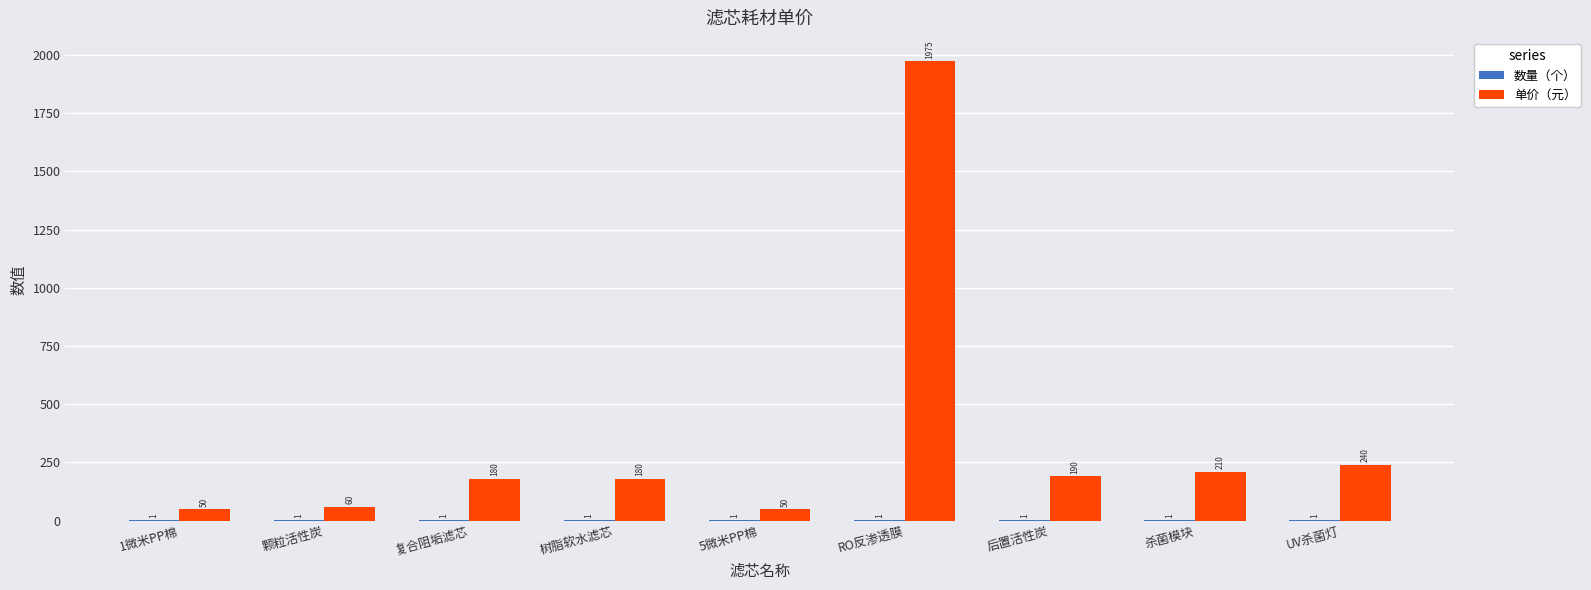

At which category is the sum across all series the highest?

RO反渗透膜